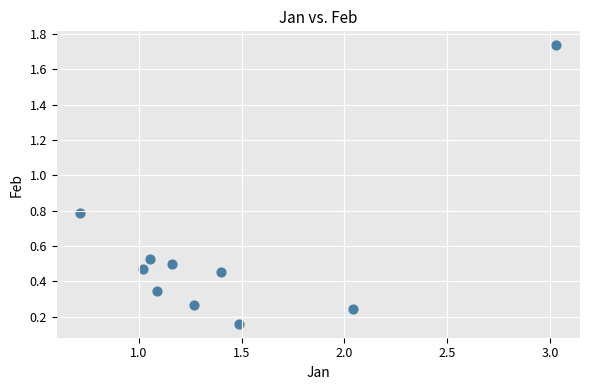

What is the range of Y values (max minus min)?

1.6